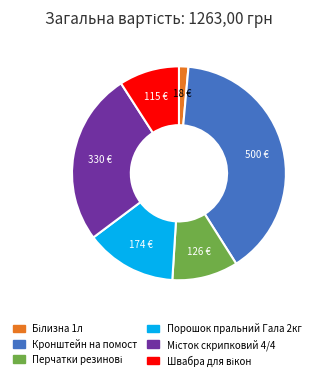

How many segments does this pie chart have?

6